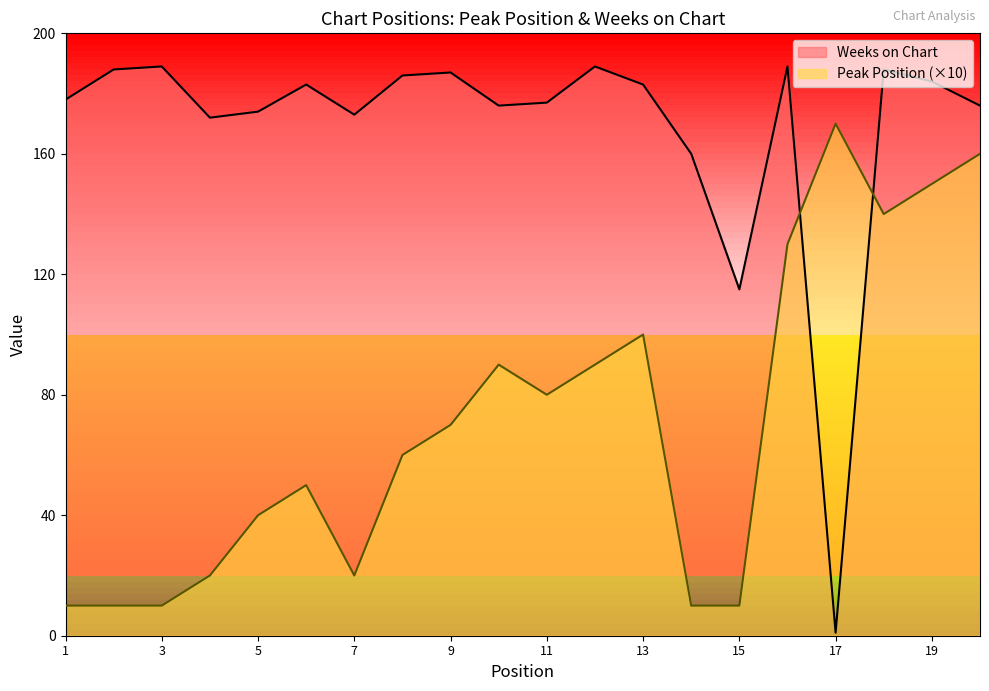

How many times do Weeks on Chart and Peak Position cross each other?

2